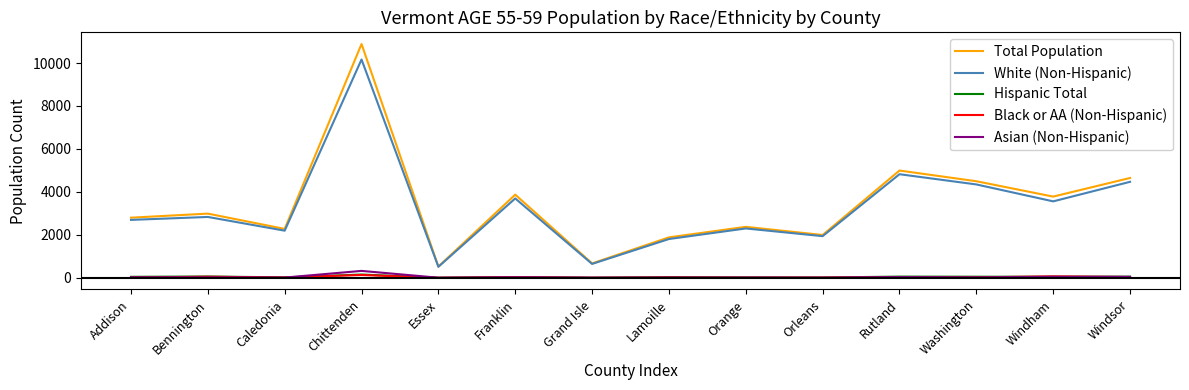

The Total Population series shows 3024 at Windsor. True or false?

False